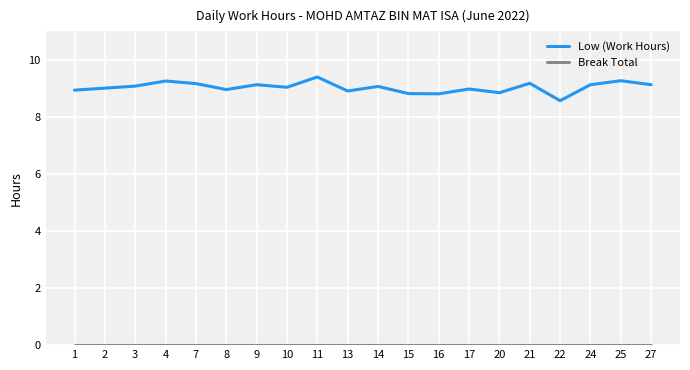

Count the number of data series in this chart.

2